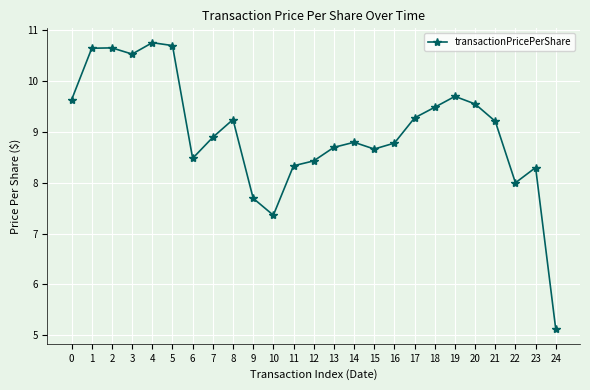

Count the number of categories in the chart.

25